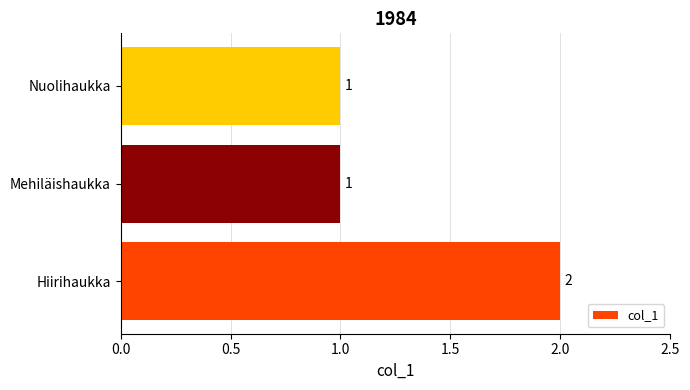

Reading bottom to top, extract all data points from this chart.

2	1	1